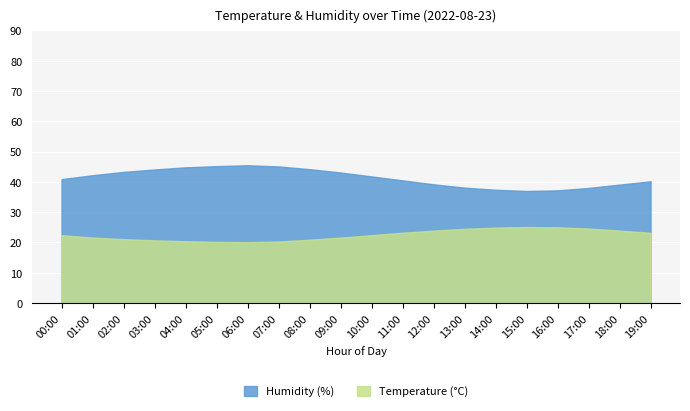

What is the approximate value of humidity at 15:00?

37.0